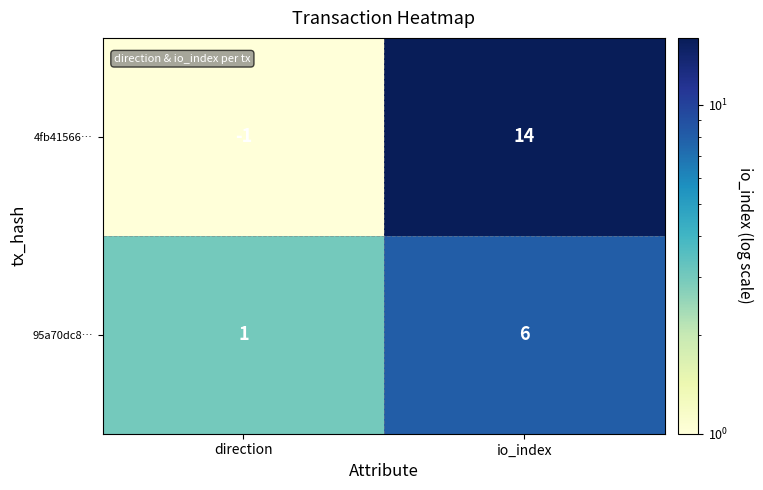

What is the sum of all 4fb41566… values?

13